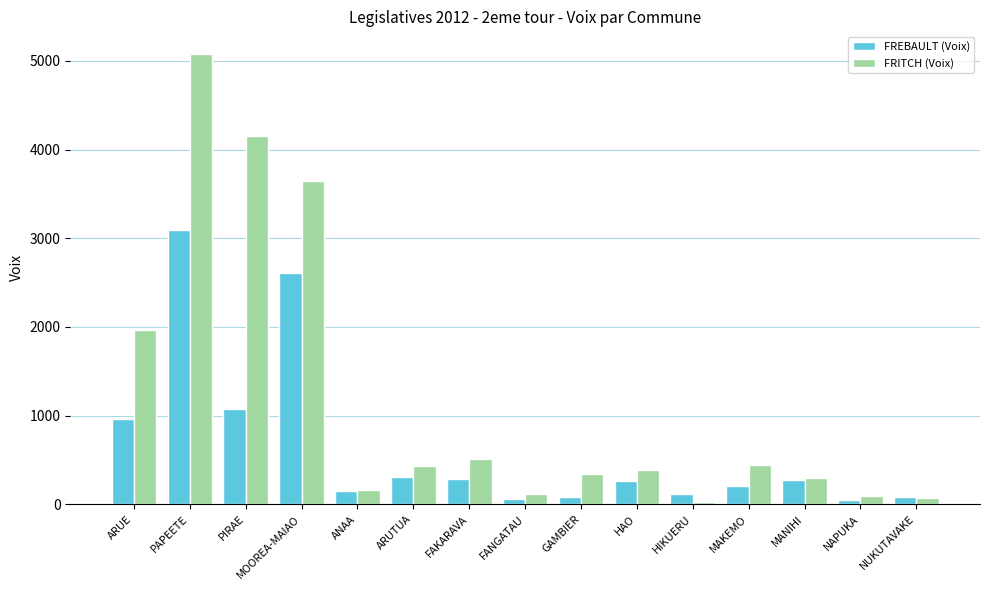

What is the spread (max minus min) of values at ARUTUA?

130